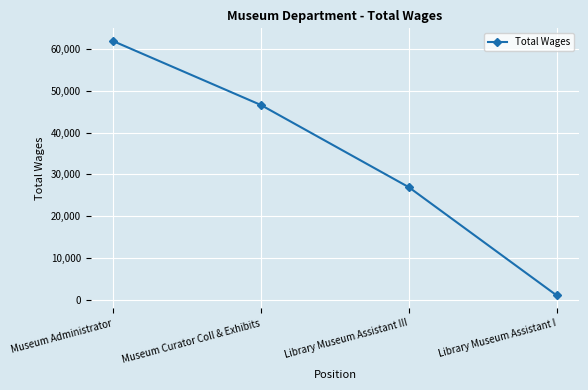

Reading left to right, list all the values displayed in this chart.

61860	46567	26917	1046